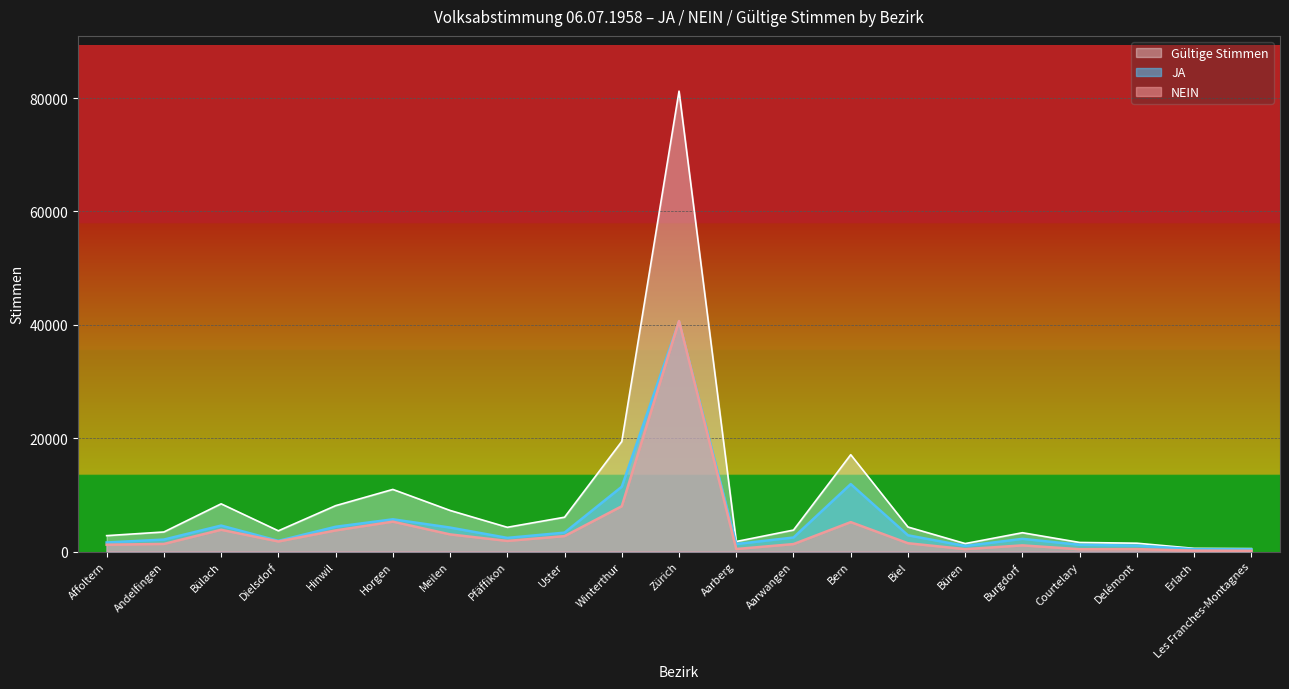

Which category has the lowest value across all series?

Les Franches-Montagnes